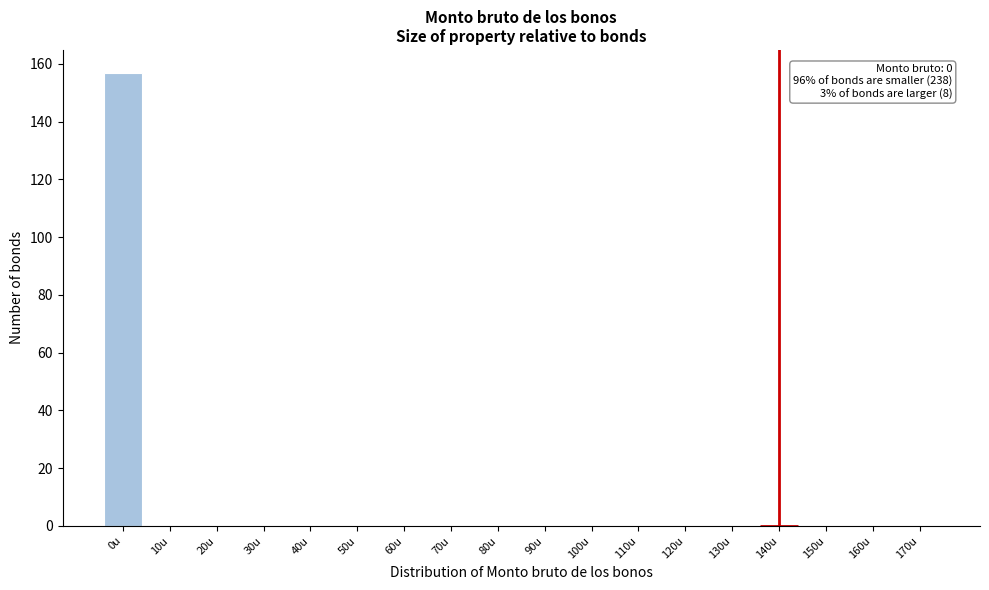

Reading right to left, list all the values displayed in this chart.

170u=0	160u=0	150u=0	140u=0	130u=0	120u=0	110u=0	100u=0	90u=0	80u=0	70u=0	60u=0	50u=0	40u=0	30u=0	20u=0	10u=0	0u=157